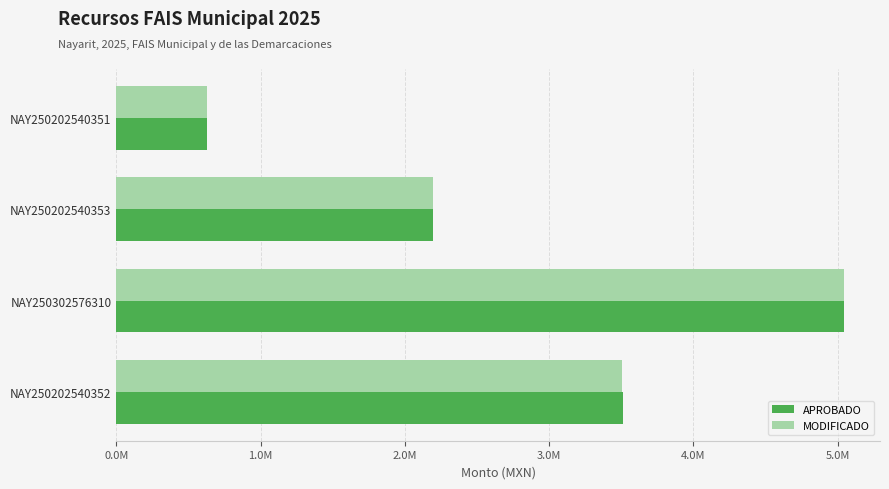

What are all the series names shown in the legend?

APROBADO, MODIFICADO